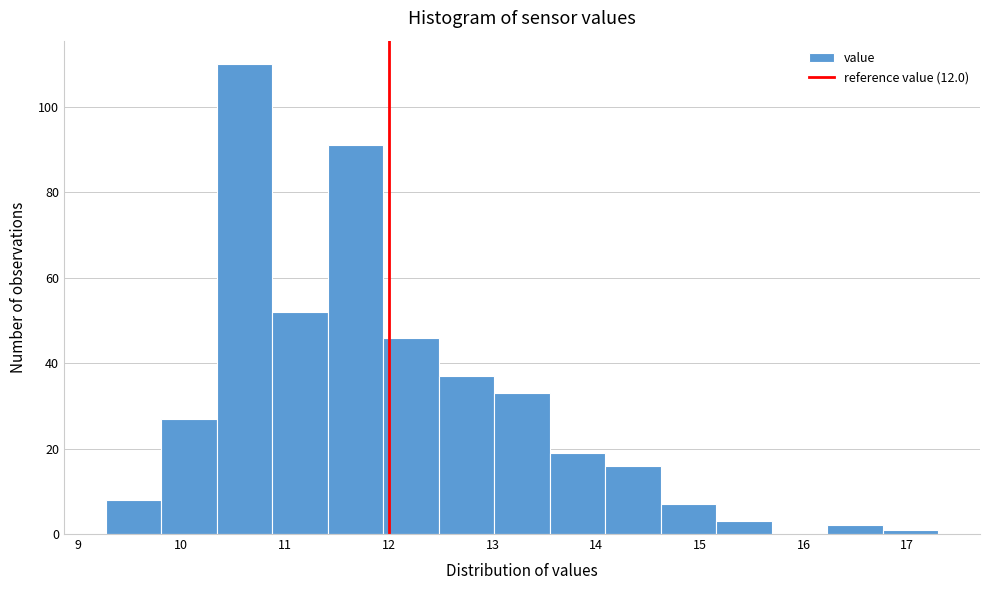

Reading left to right, transcribe this chart: for each bar, give the range it covers on the x-axis and its height. Neither the bar edges nor the heights are printed on the chart, so give them approximately, as read against the axes.

9.3 to 9.8: 8
9.8 to 10.3: 28
10.3 to 10.9: 110
10.9 to 11.4: 52
11.4 to 11.9: 92
11.9 to 12.5: 46
12.5 to 13.0: 38
13.0 to 13.6: 34
13.6 to 14.1: 20
14.1 to 14.6: 16
14.6 to 15.2: 8
15.2 to 15.7: 4
15.7 to 16.2: 0
16.2 to 16.8: 2
16.8 to 17.3: under 2